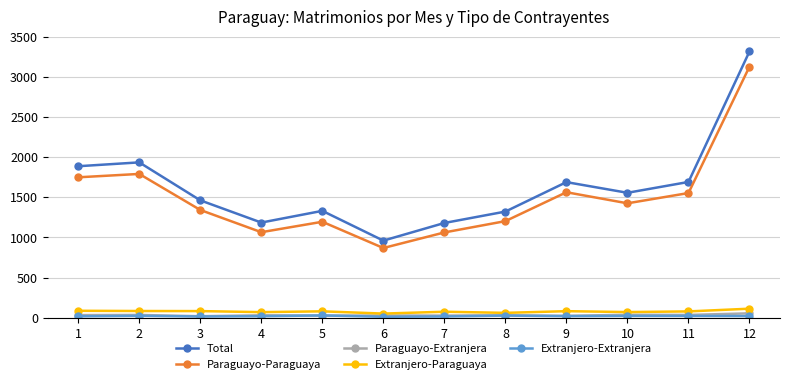

What is the greatest value displayed?

3318